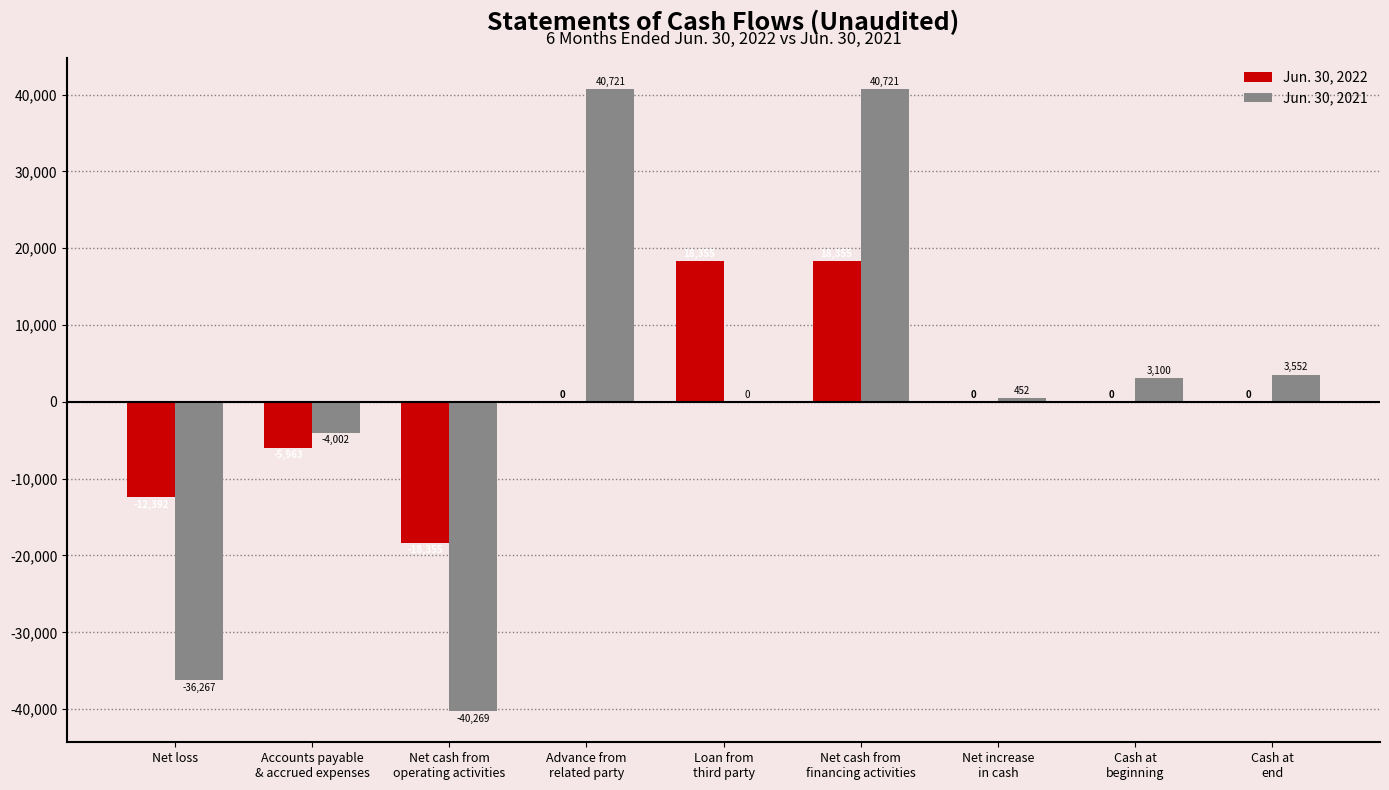

What are all the series names shown in the legend?

Jun. 30, 2022, Jun. 30, 2021